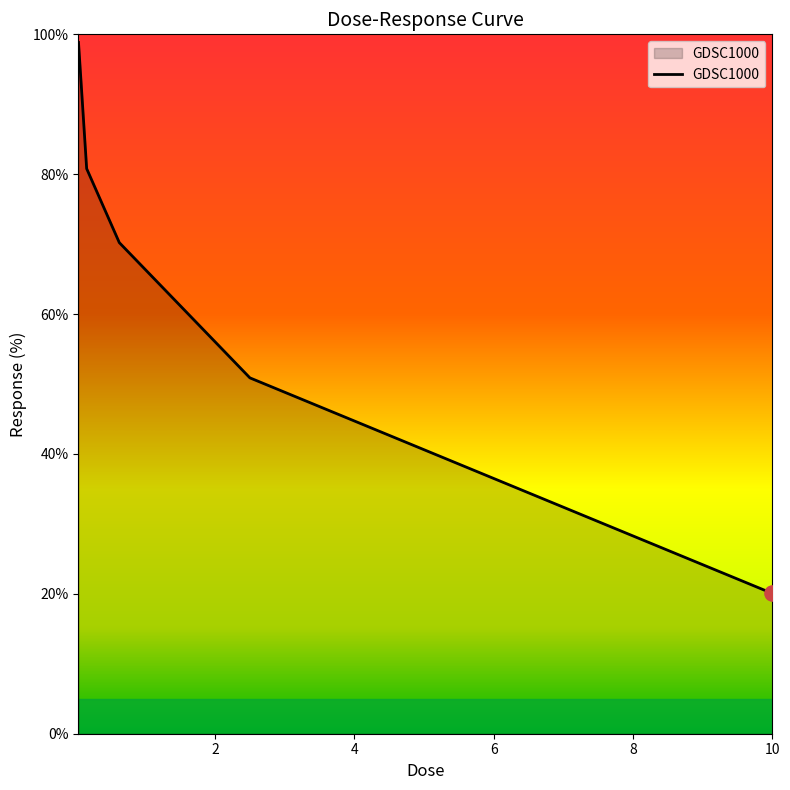

What is the sum of all values?

320.8